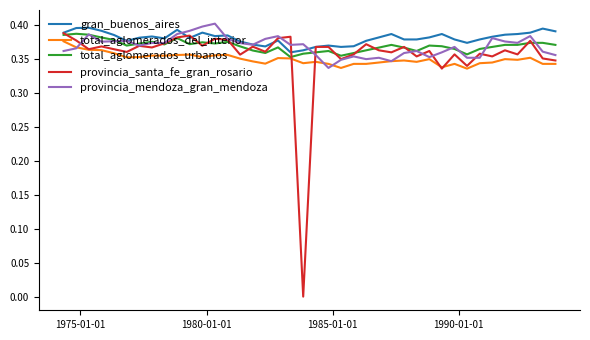

Which series has the widest spread of values?

provincia_santa_fe_gran_rosario